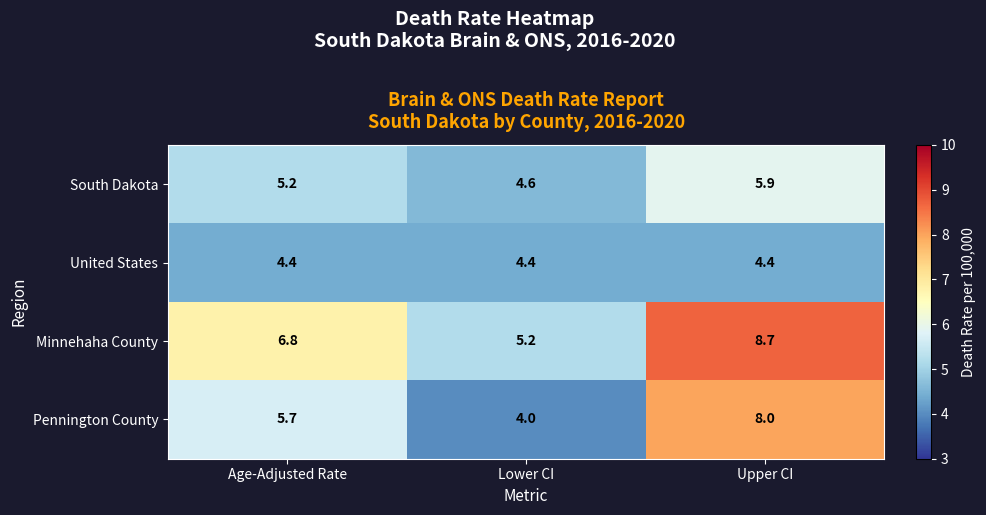

Which series has the widest spread of values?

Pennington County